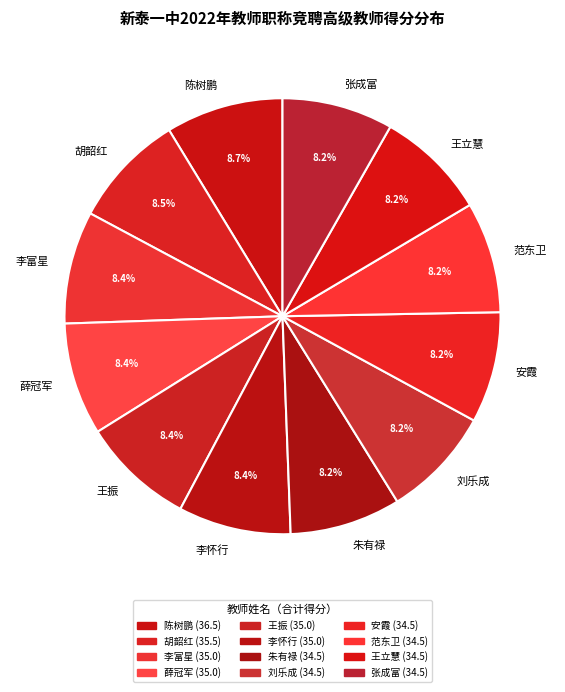

What portion of the pie excludes 李怀行?

91.6%